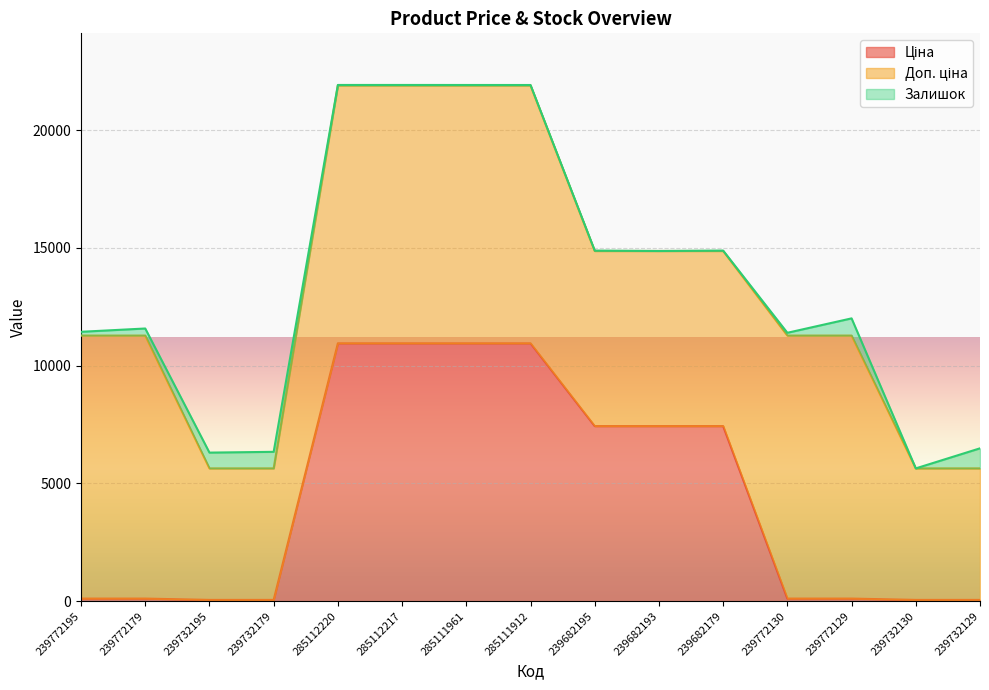

What position from the left is 239732179?

4